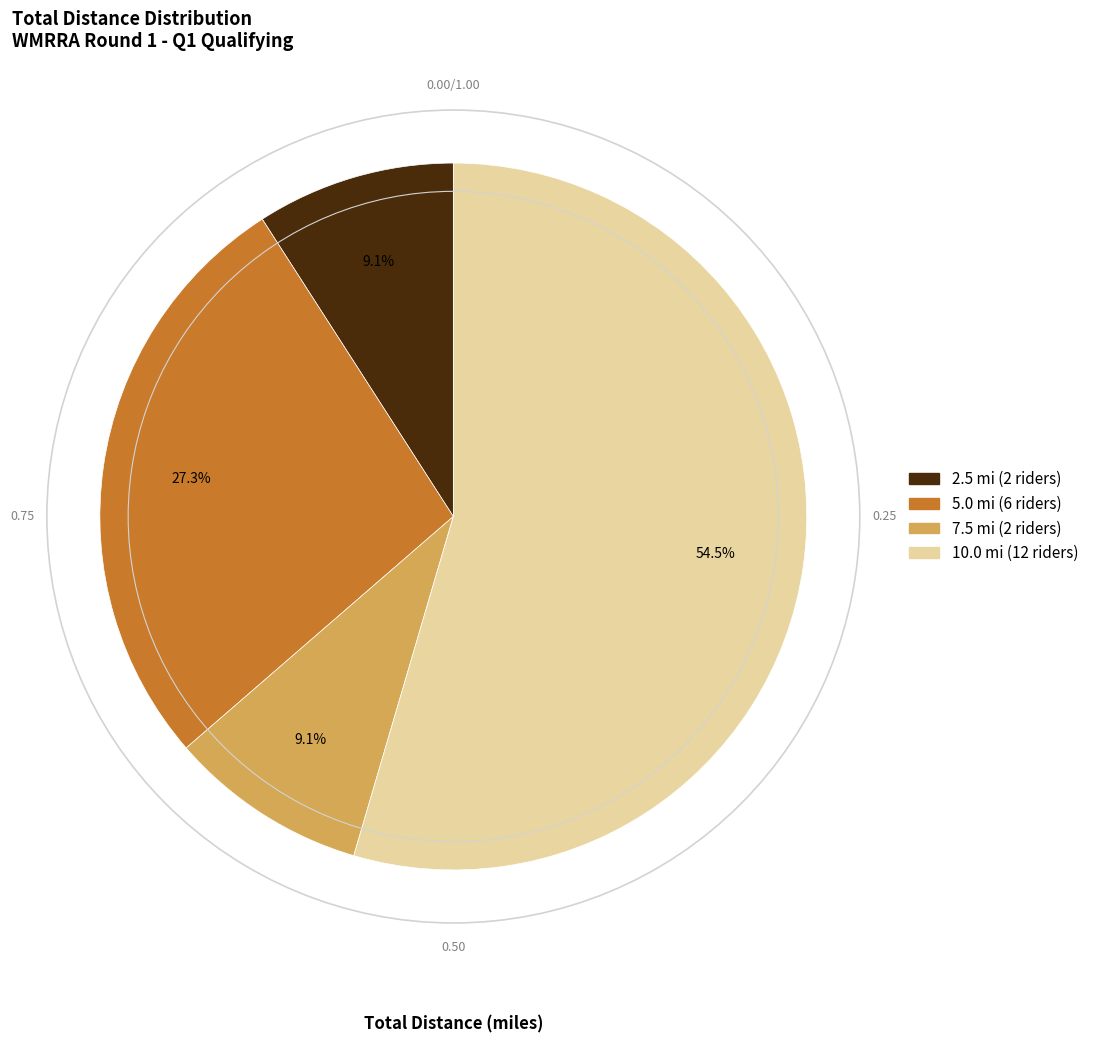

To the nearest percent, what is the average slice percentage?

25%